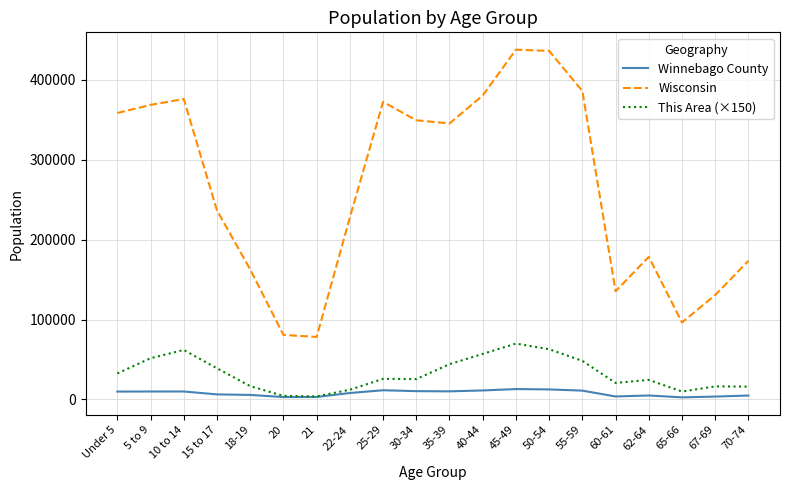

What is the sum of the Wisconsin values at 62-64 and 5 to 9?

547005